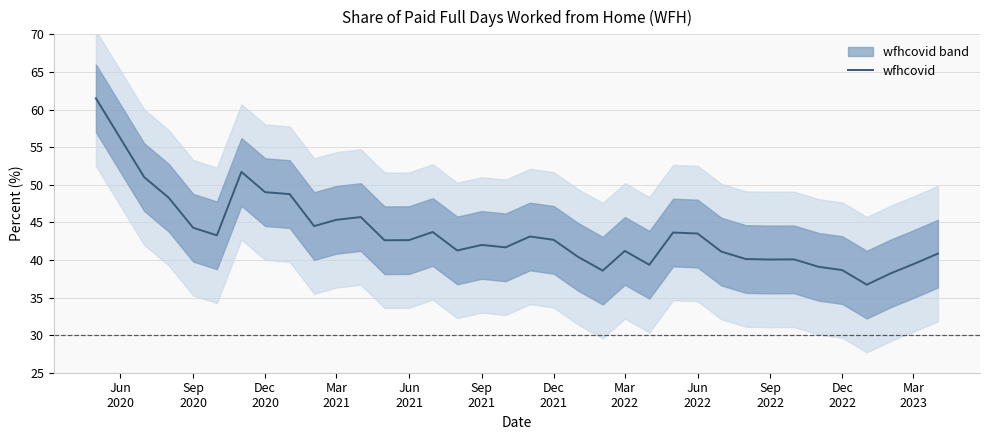

How many lines are shown in the chart?

1